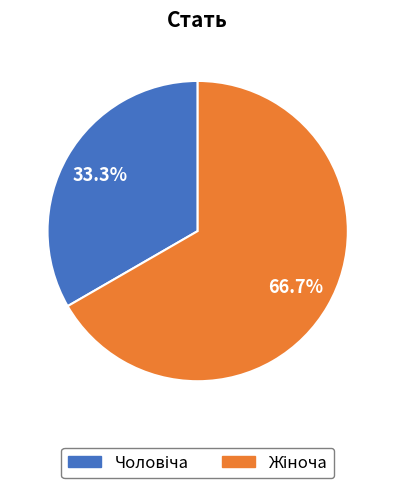

Is there any slice that represents more than half of the pie?

Yes